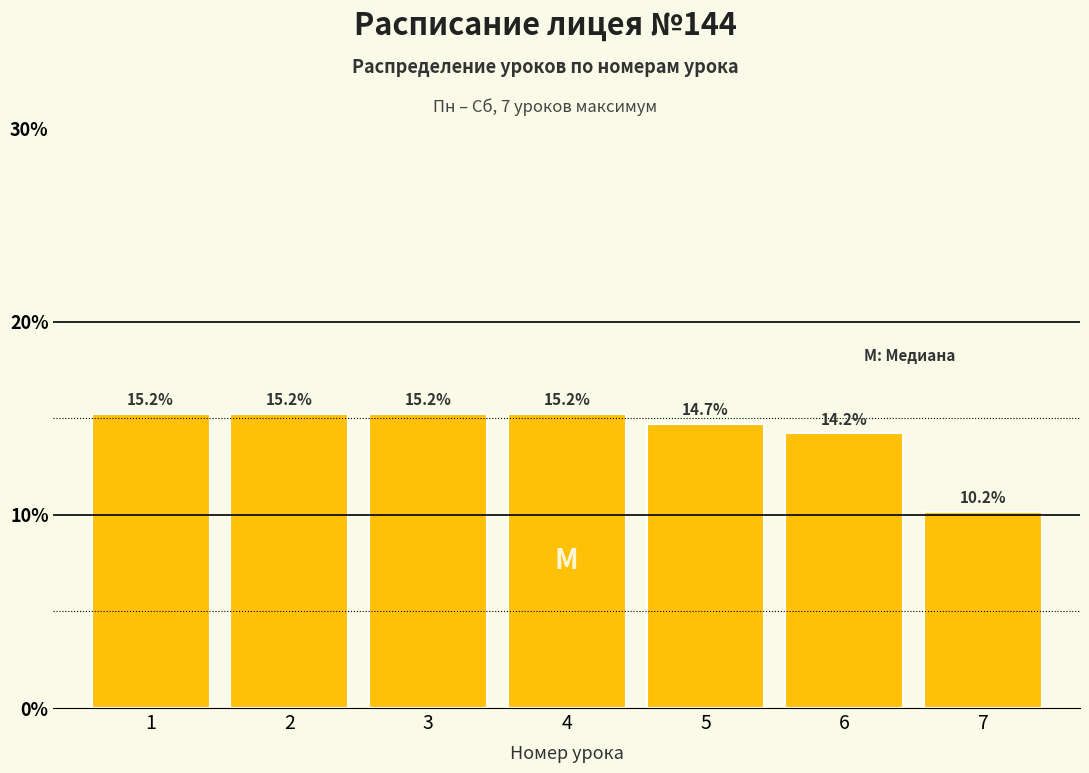

Reading right to left, extract all data points from this chart.

10.2	14.2	14.7	15.2	15.2	15.2	15.2